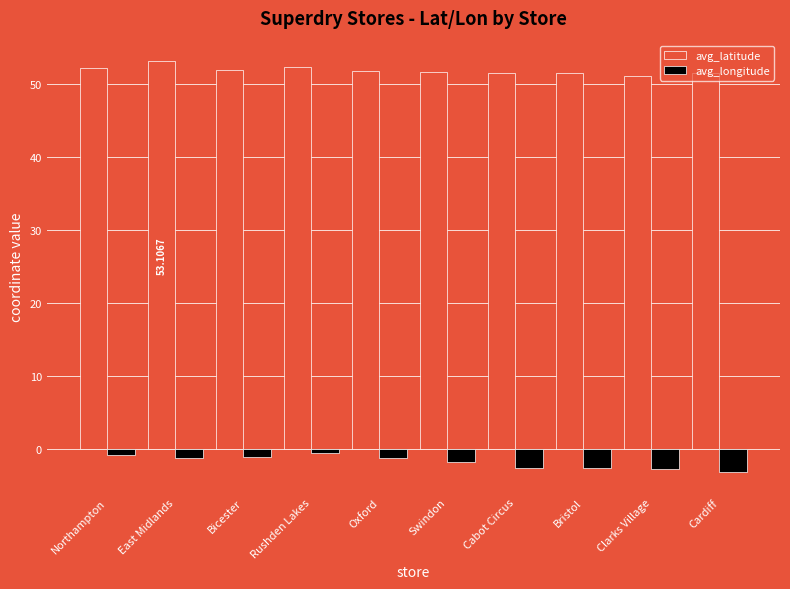

What is the total value across all series at East Midlands?

51.8